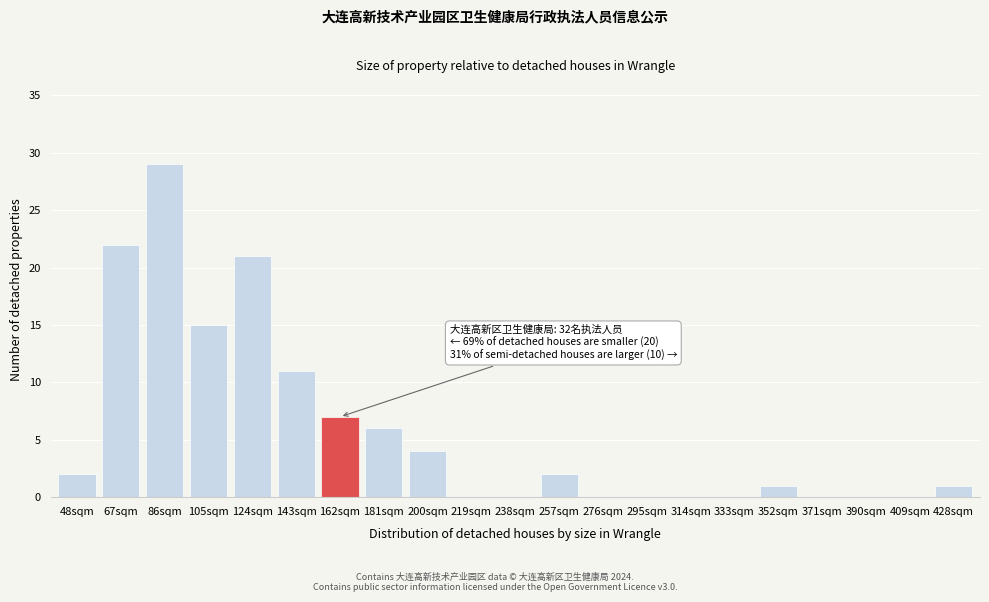

Reading right to left, extract all data points from this chart.

428sqm=1	409sqm=0	390sqm=0	371sqm=0	352sqm=1	333sqm=0	314sqm=0	295sqm=0	276sqm=0	257sqm=2	238sqm=0	219sqm=0	200sqm=4	181sqm=6	162sqm=7	143sqm=11	124sqm=21	105sqm=15	86sqm=29	67sqm=22	48sqm=2